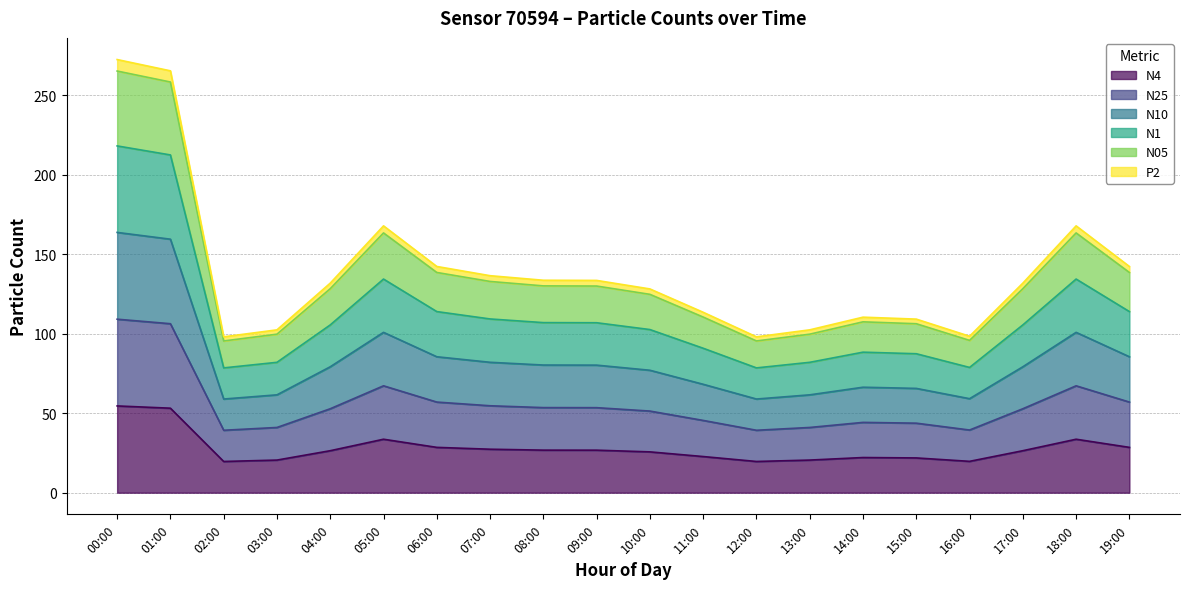

Which series has the largest range (max minus min)?

N1